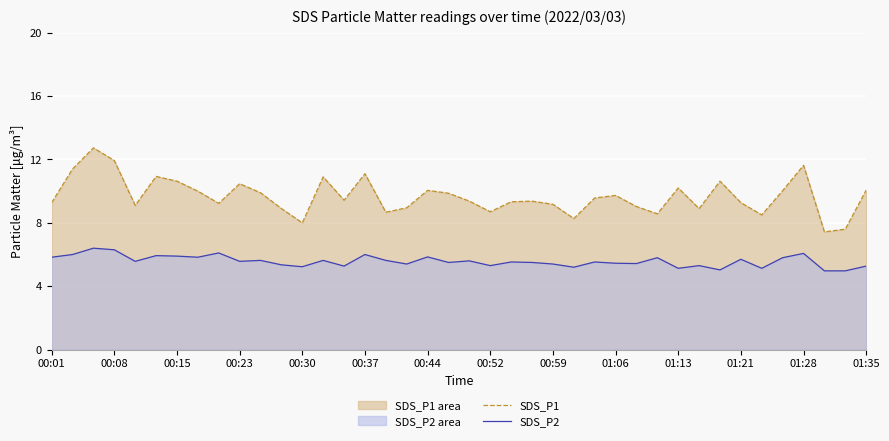

True or false: SDS_P1 and SDS_P2 intersect in this chart.

False